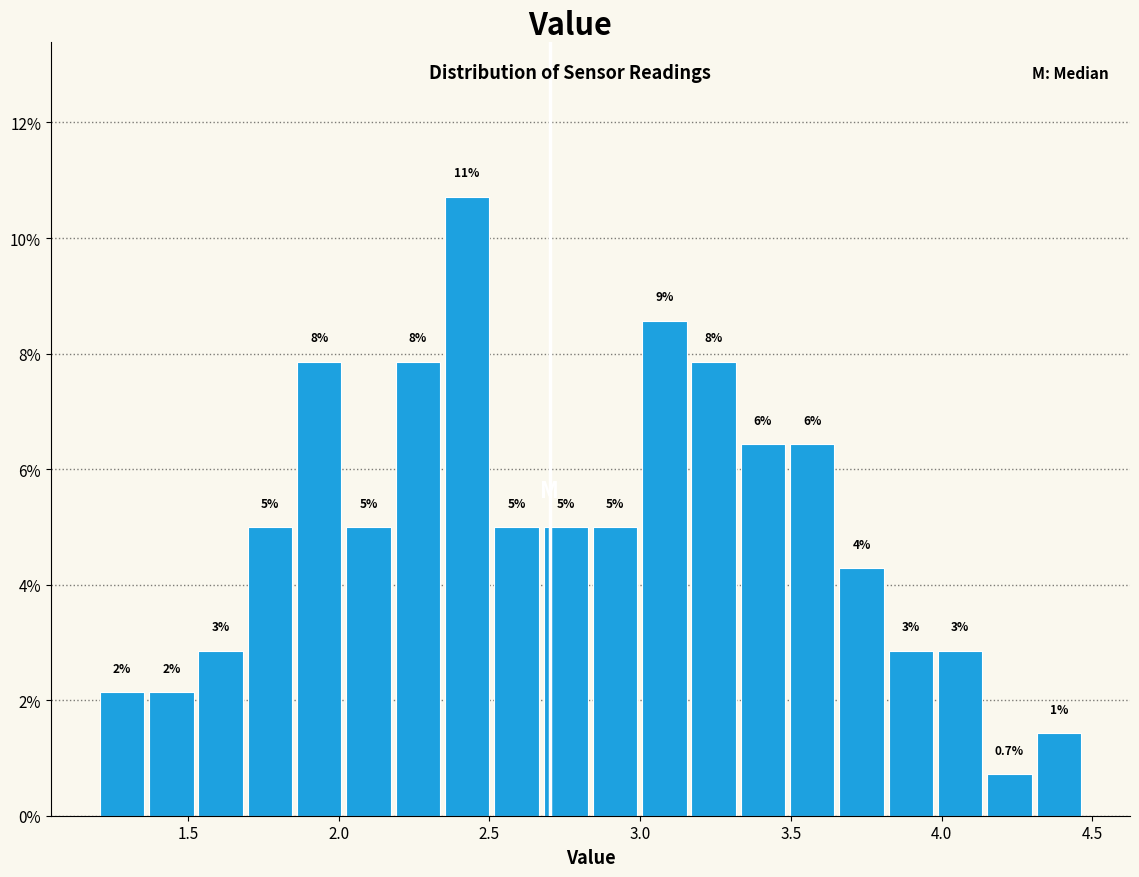

Read against the x-axis, roughly where is the centre of the tallest bar?

2.45